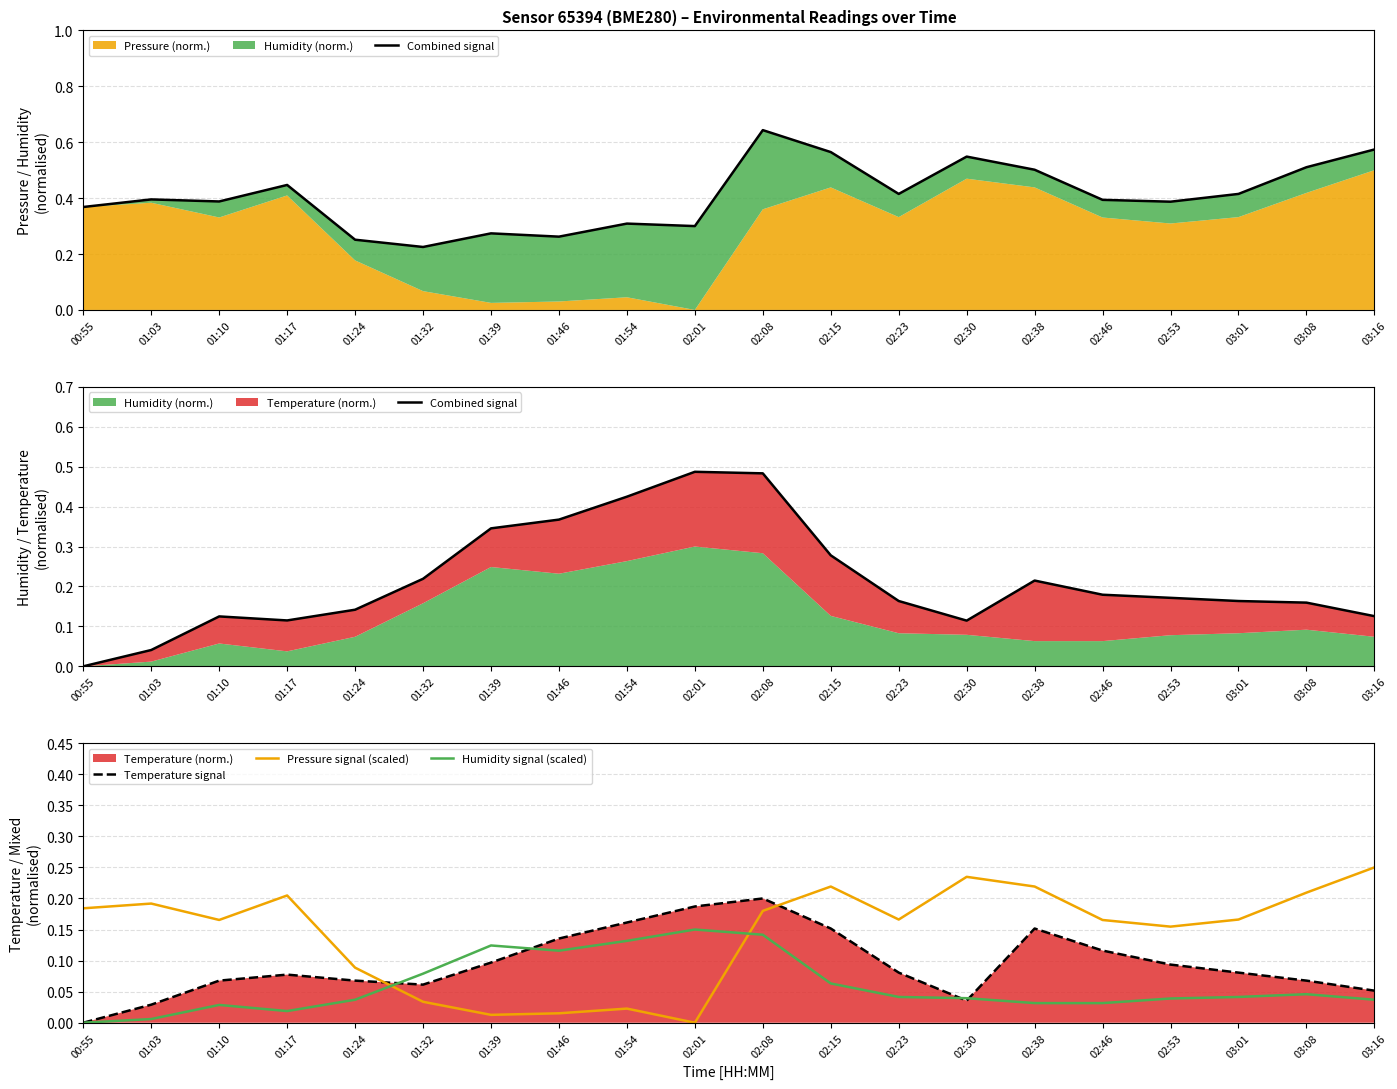

True or false: Combined signal and Humidity signal (scaled) intersect in this chart.

False